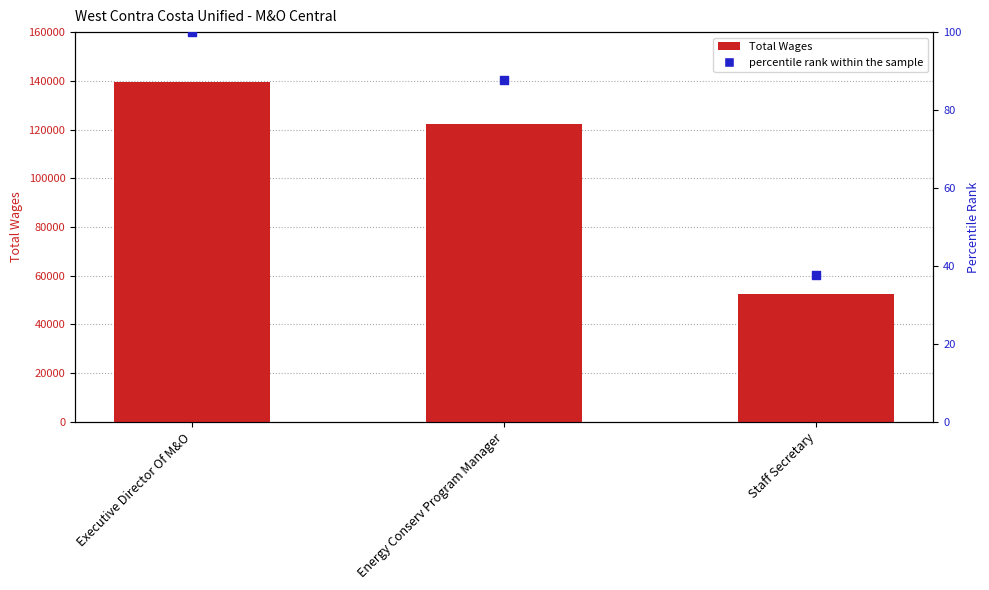

Which series has the widest spread of Y values?

Total Wages